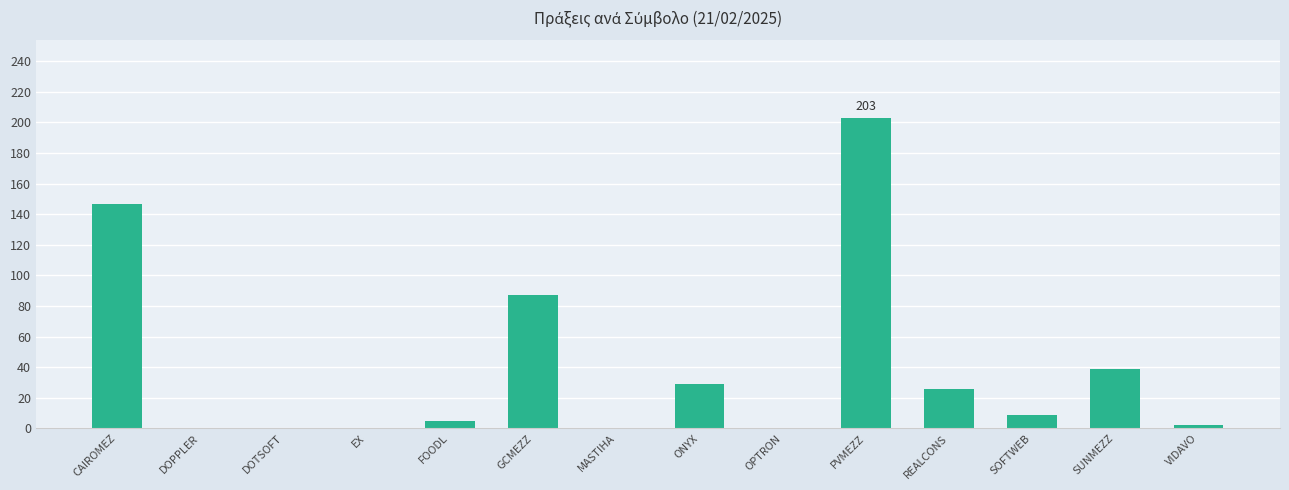

What is the difference between the values at VIDAVO and FOODL?

3